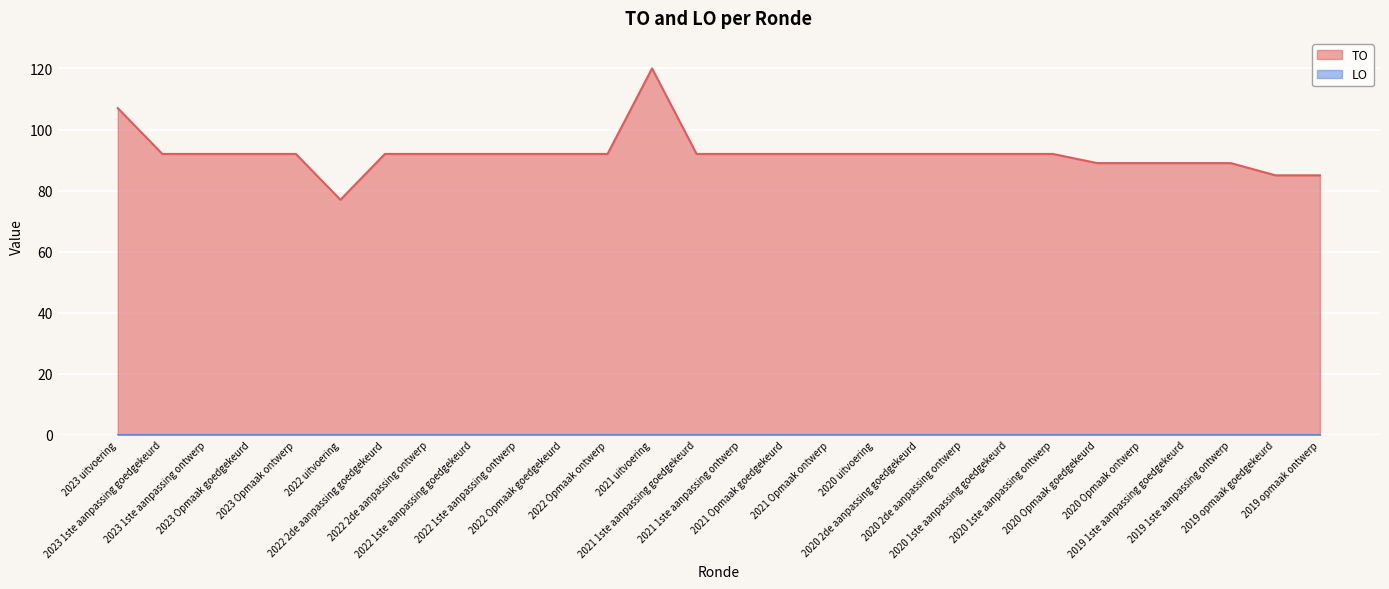

At which category does the data reach its first local peak?

2021 uitvoering